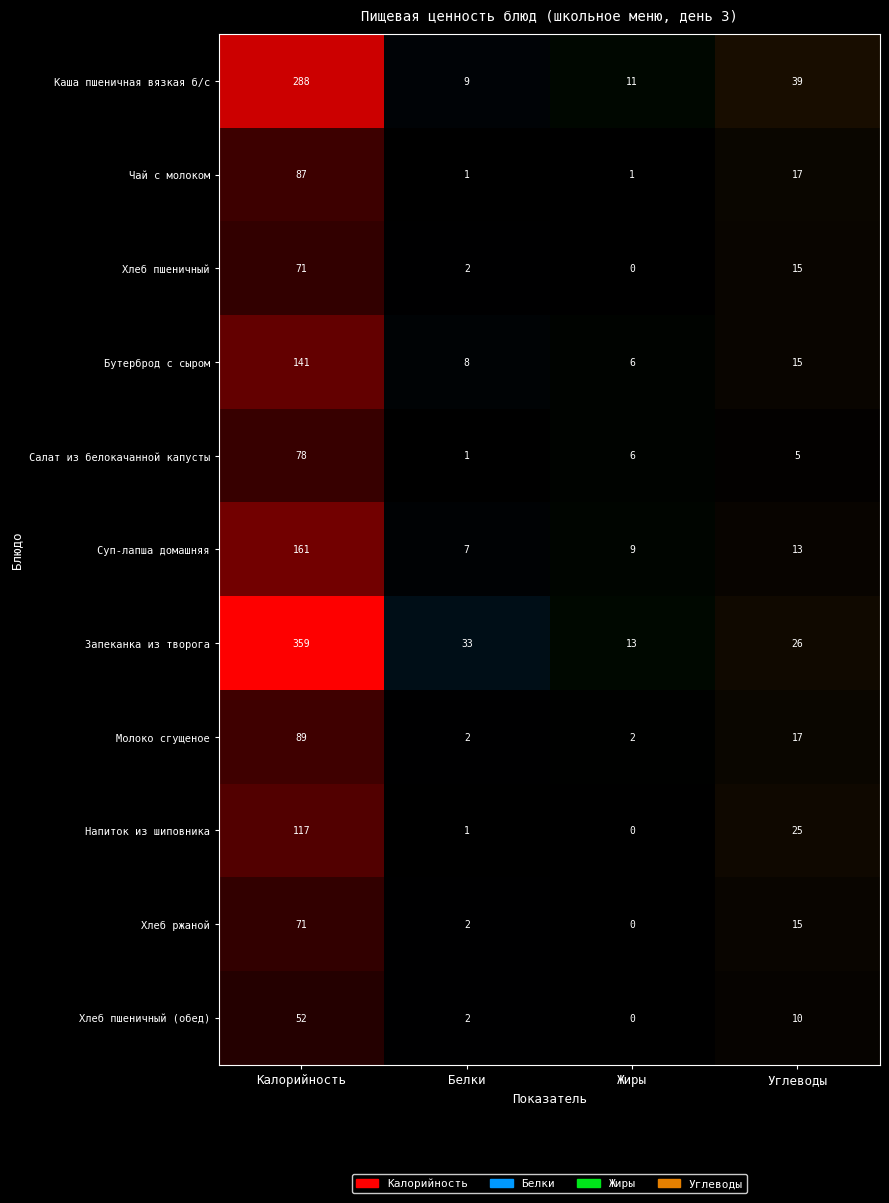

What is the maximum value shown in the chart?

359